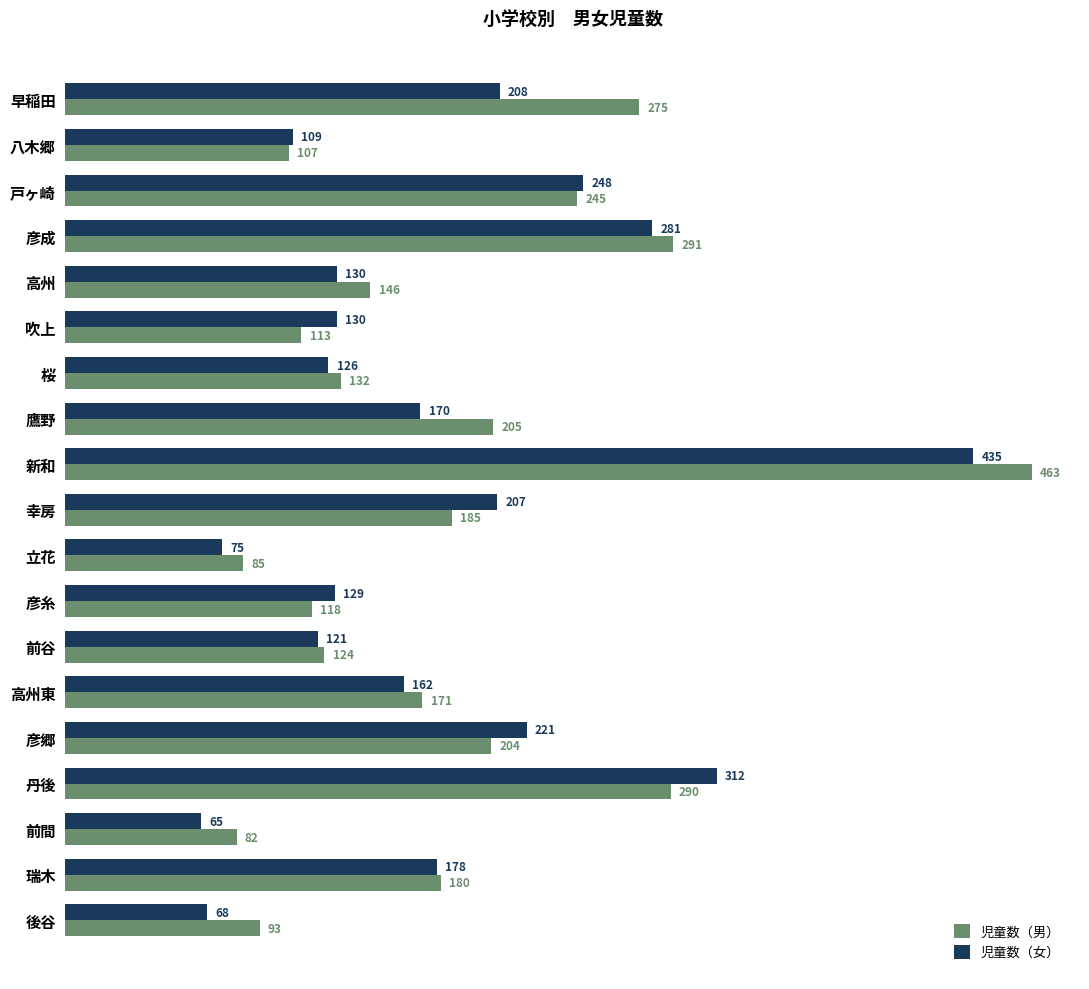

Is the value of 児童数（男） at 後谷 greater than the value of 児童数（女） at 戸ヶ崎?

No